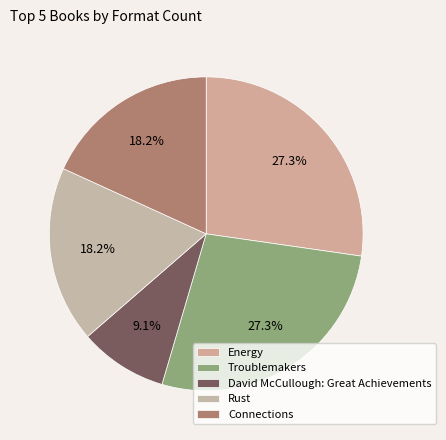

Which has a higher value, Connections or David McCullough: Great Achievements?

Connections